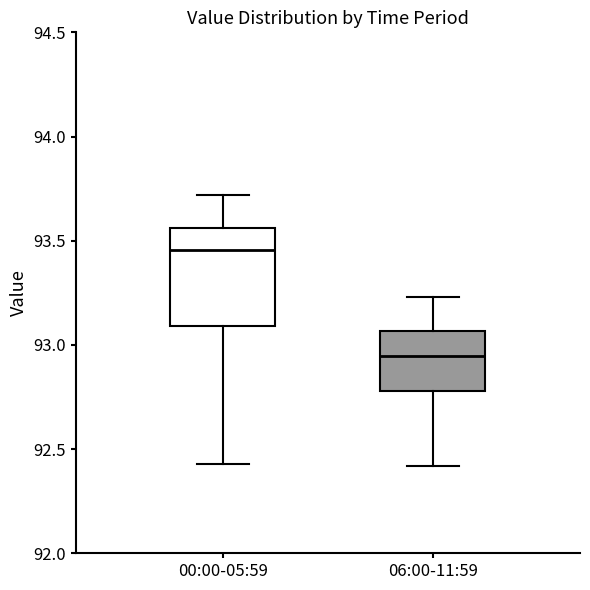

Which box is the tallest, from its lower edge to its upper edge?

00:00-05:59